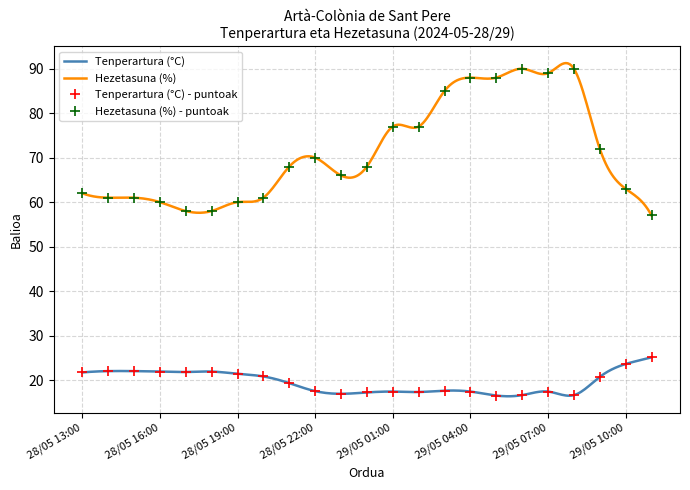

Between 28/05 20:00 and 28/05 15:00, which series saw the biggest shift?

Temperatura (°C)